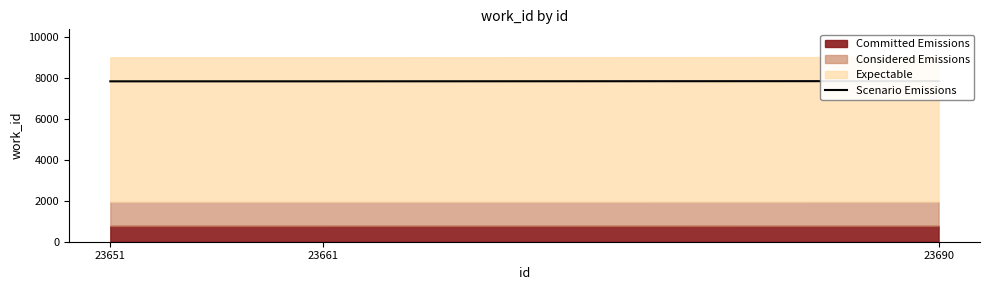

Reading left to right, transcribe all the data shown in this chart.

23651=7841	23661=7841	23690=7851